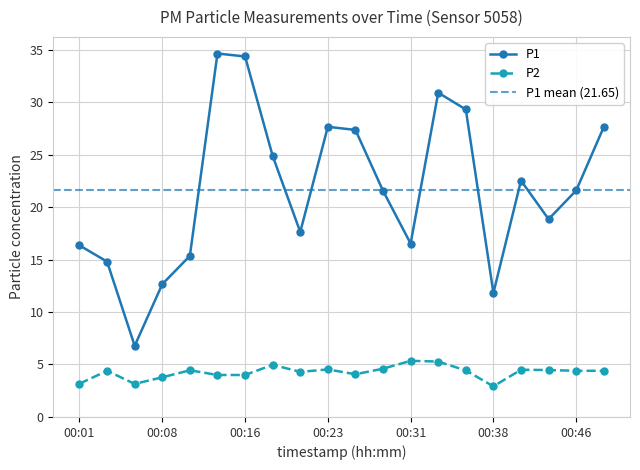

What are all the series names shown in the legend?

P1, P2